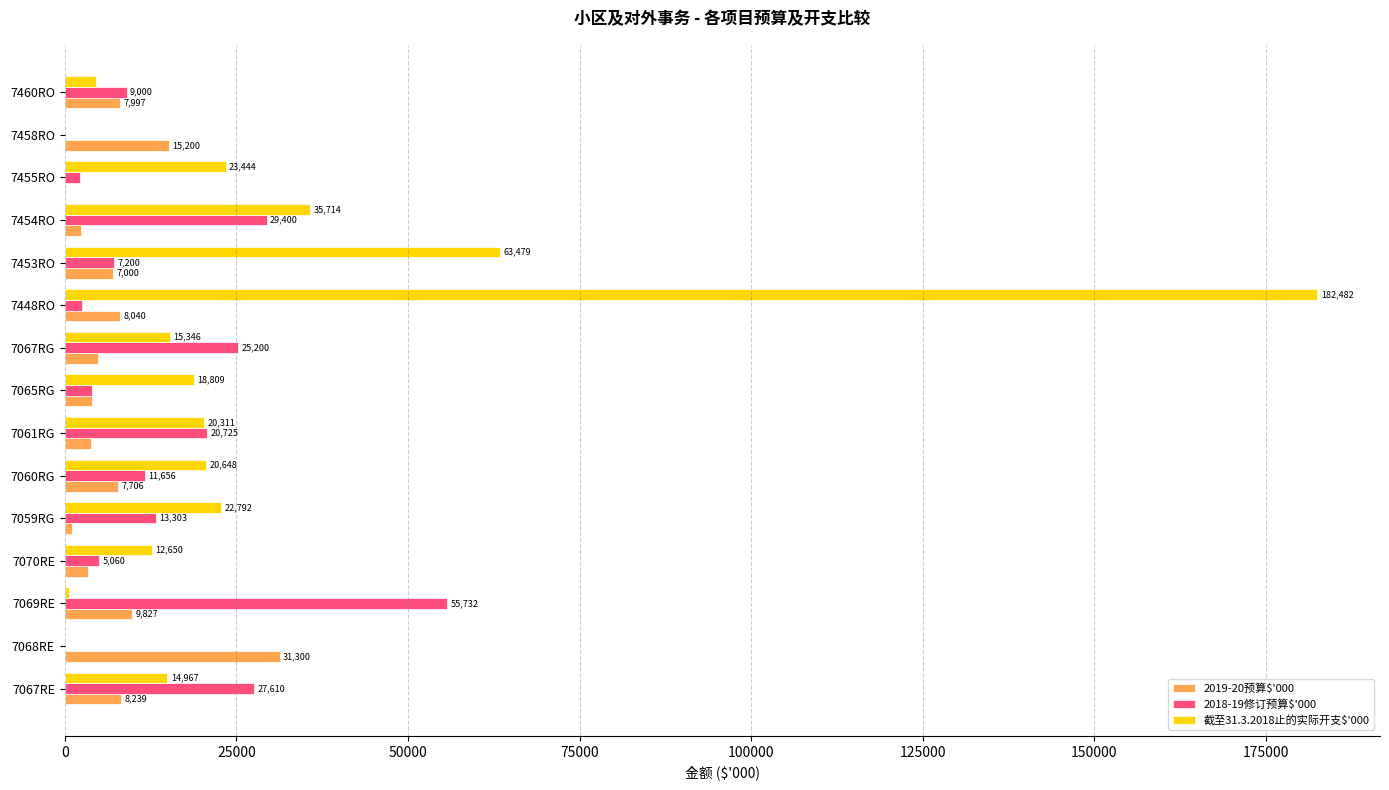

Which series has the largest range (max minus min)?

截至31.3.2018止的实际开支$'000